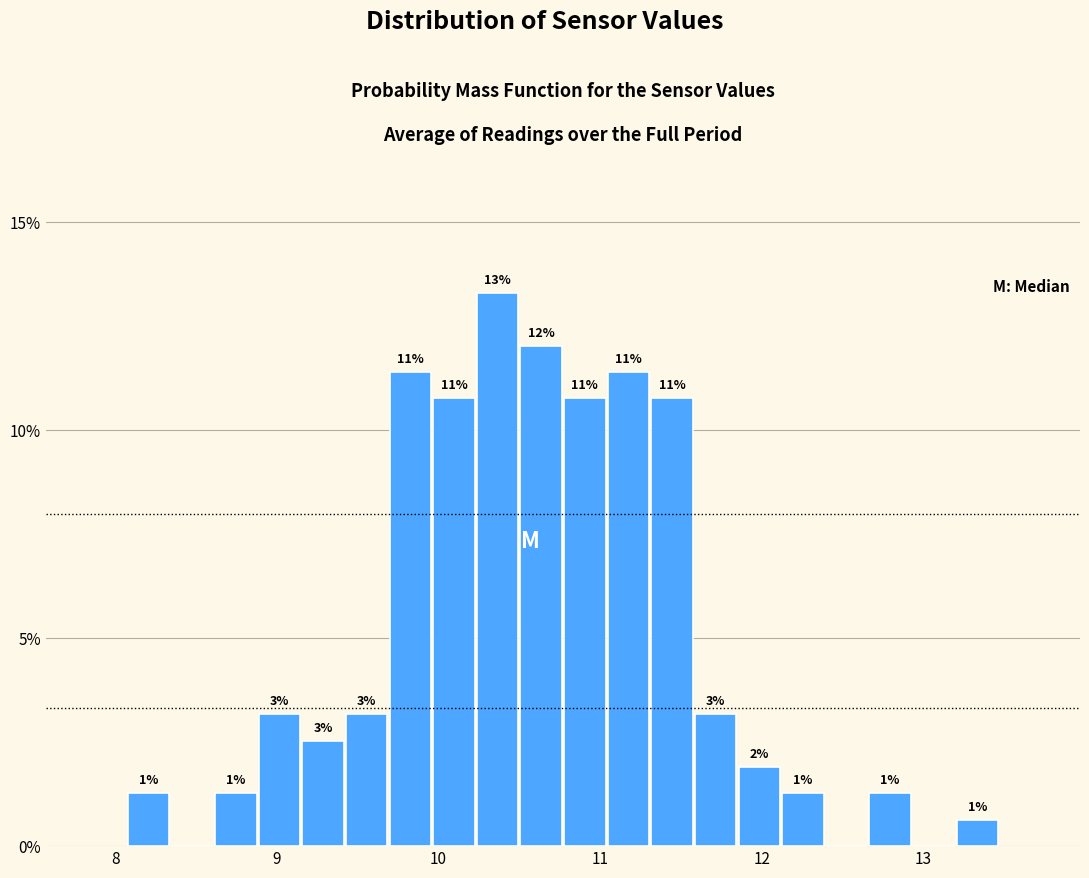

Read against the x-axis, roughly where is the centre of the tallest bar?

10.4